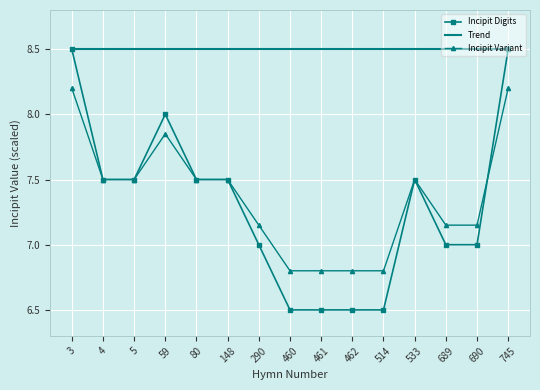

What is the maximum value for Trend?

8.5